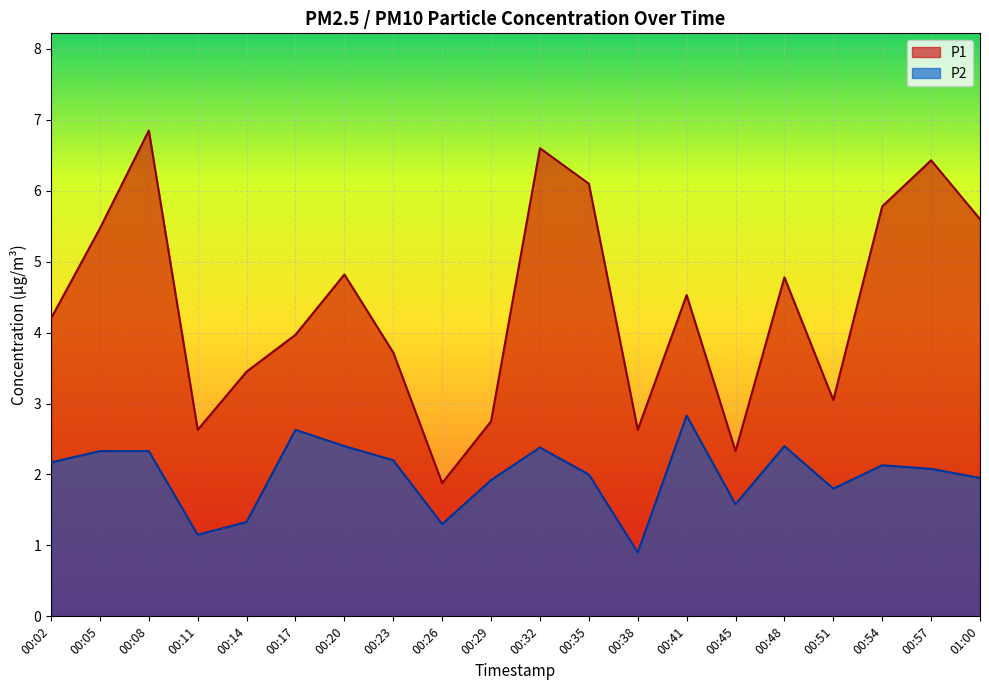

List the series in order of their overall mean, lowest first.

P2, P1